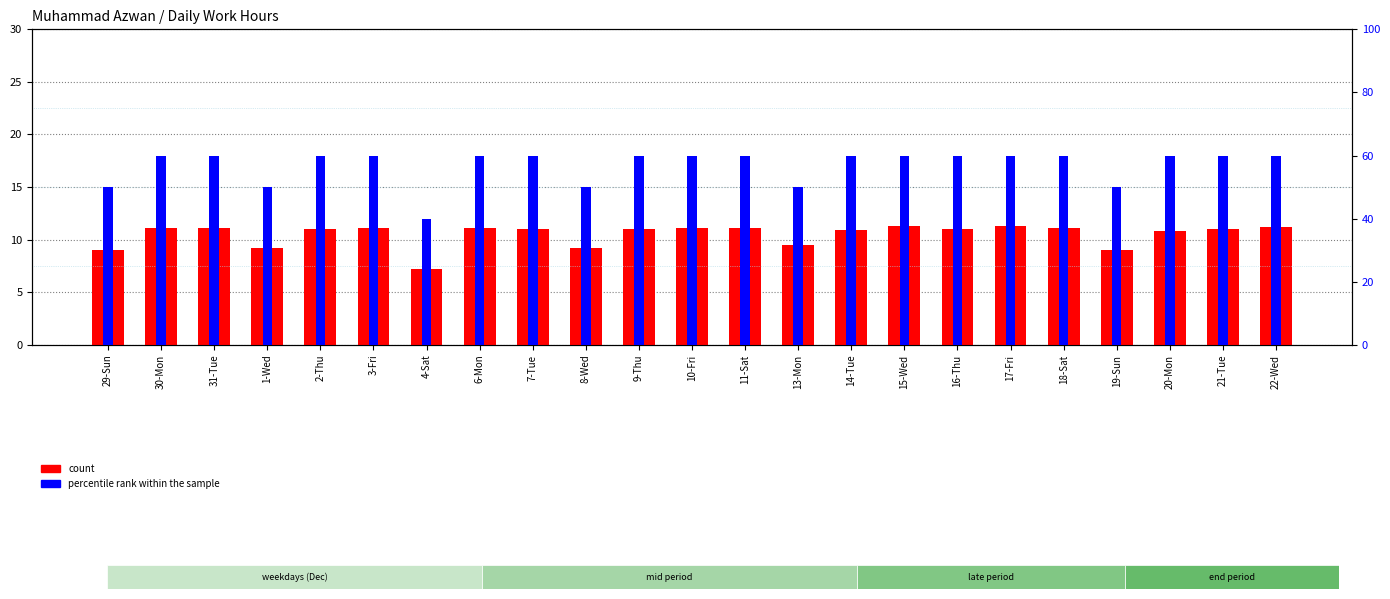

What value does the percentile rank within the sample series have at 8-Wed?

50.0